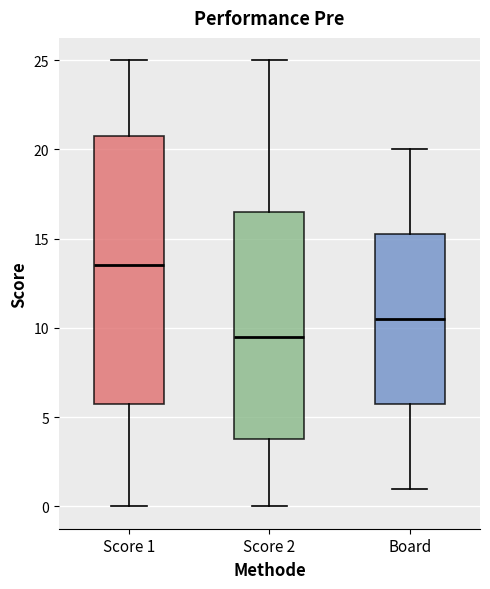

Reading left to right, read every box against the y-axis: the position of its median line, the range the box covers, and the ends of its whiskers. The values are not printed on the chart, so give them approximately, as read against the axis.

Score 1: median 13.5, box 6.0 to 21.0, whiskers 0.0 to 25.0
Score 2: median 9.5, box 4.0 to 16.5, whiskers 0.0 to 25.0
Board: median 10.5, box 6.0 to 15.5, whiskers 1.0 to 20.0